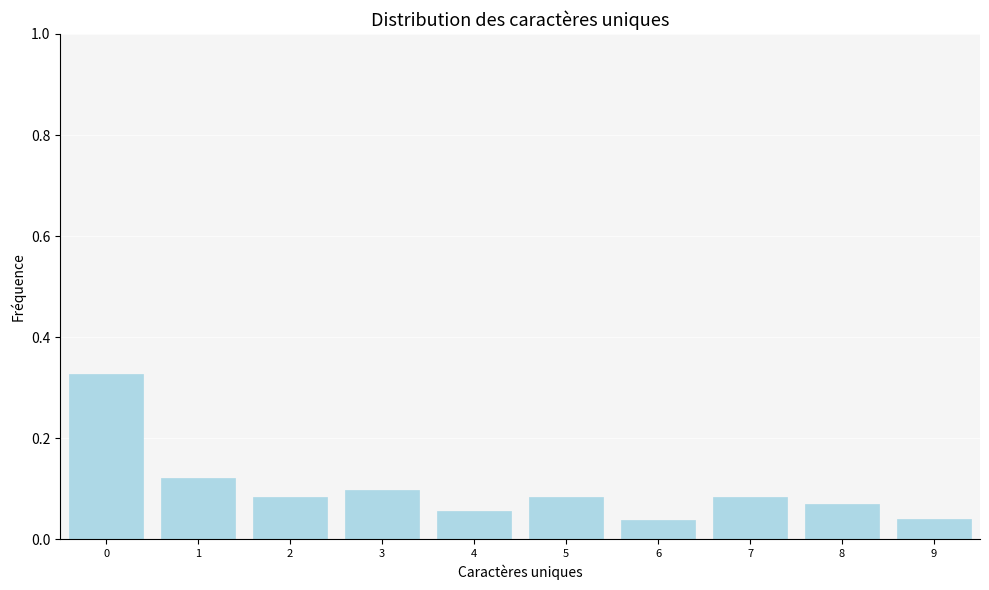

Between 8 and 3, which is larger?

3